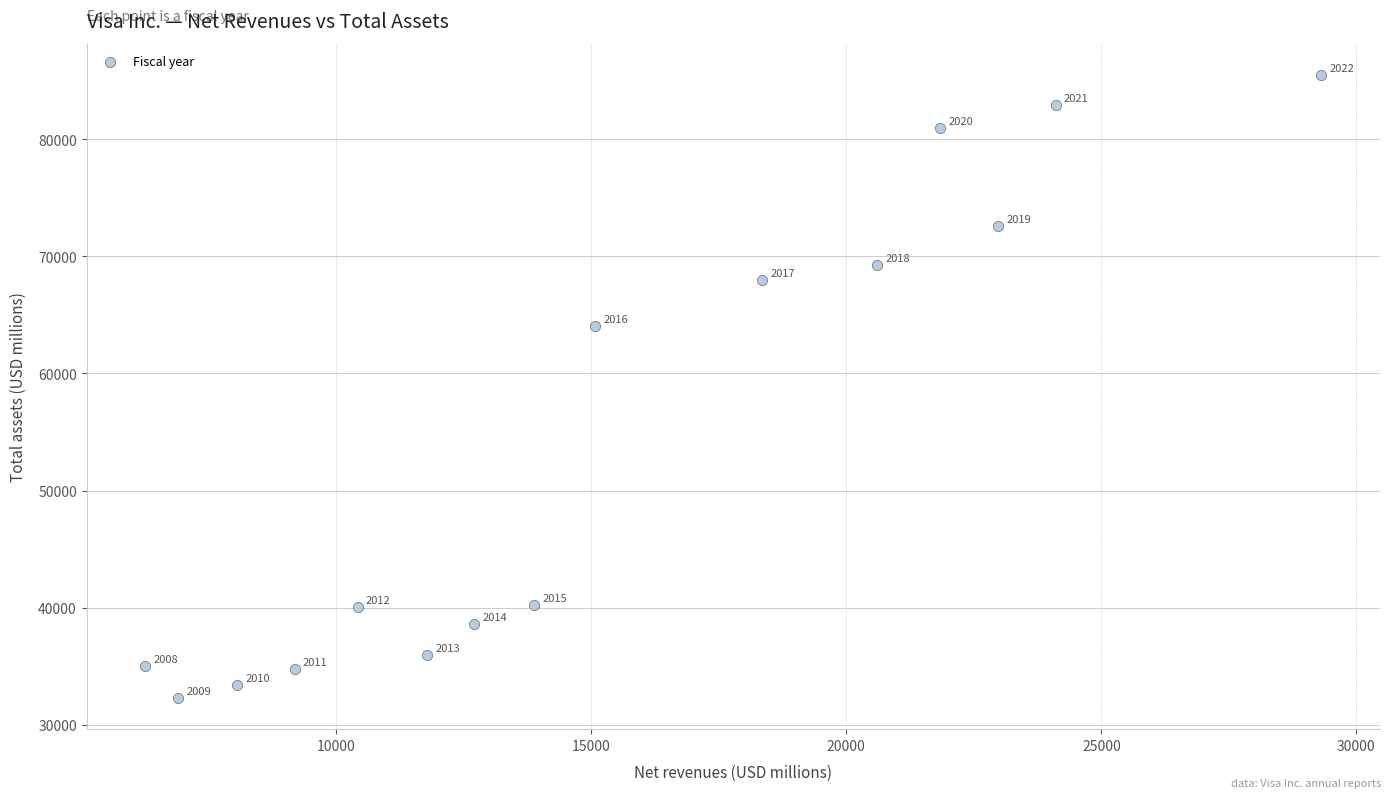

What is the range of Y values (max minus min)?

53220